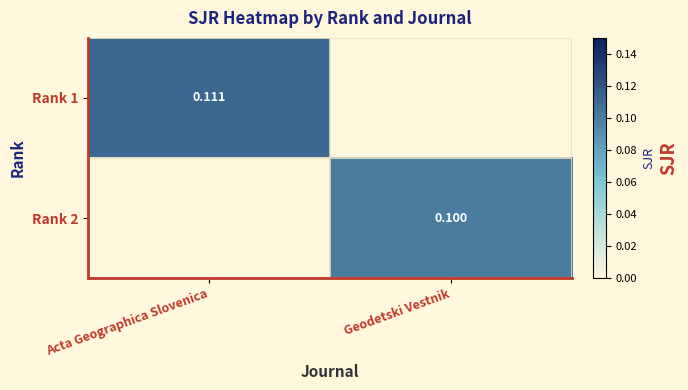

Is it true that Rank 1 equals 0.0 at Geodetski Vestnik?

True